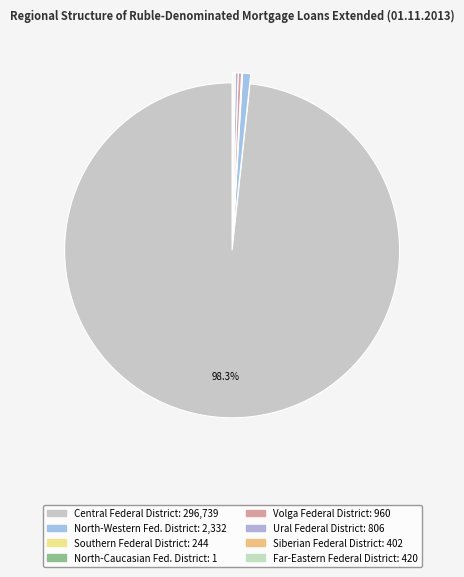

How many slices are in this pie chart?

8